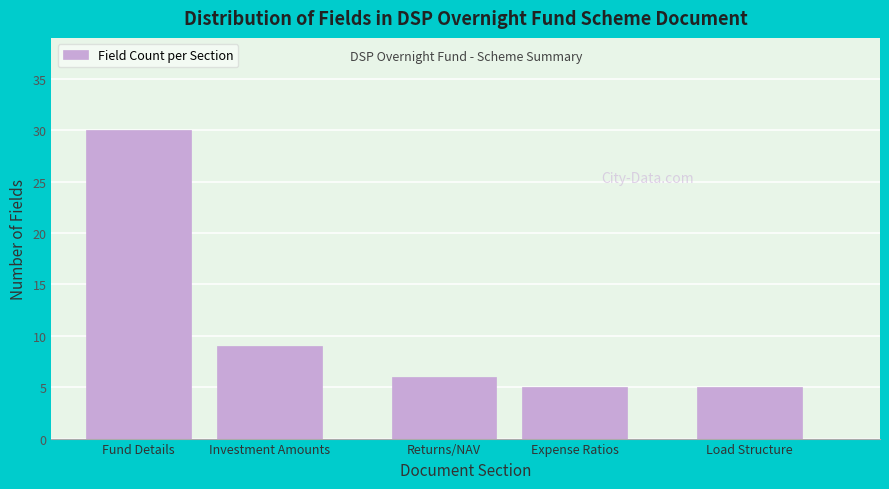

Reading left to right, list all the values displayed in this chart.

Fund Details=30	Investment Amounts=9	Returns/NAV=6	Expense Ratios=5	Load Structure=5